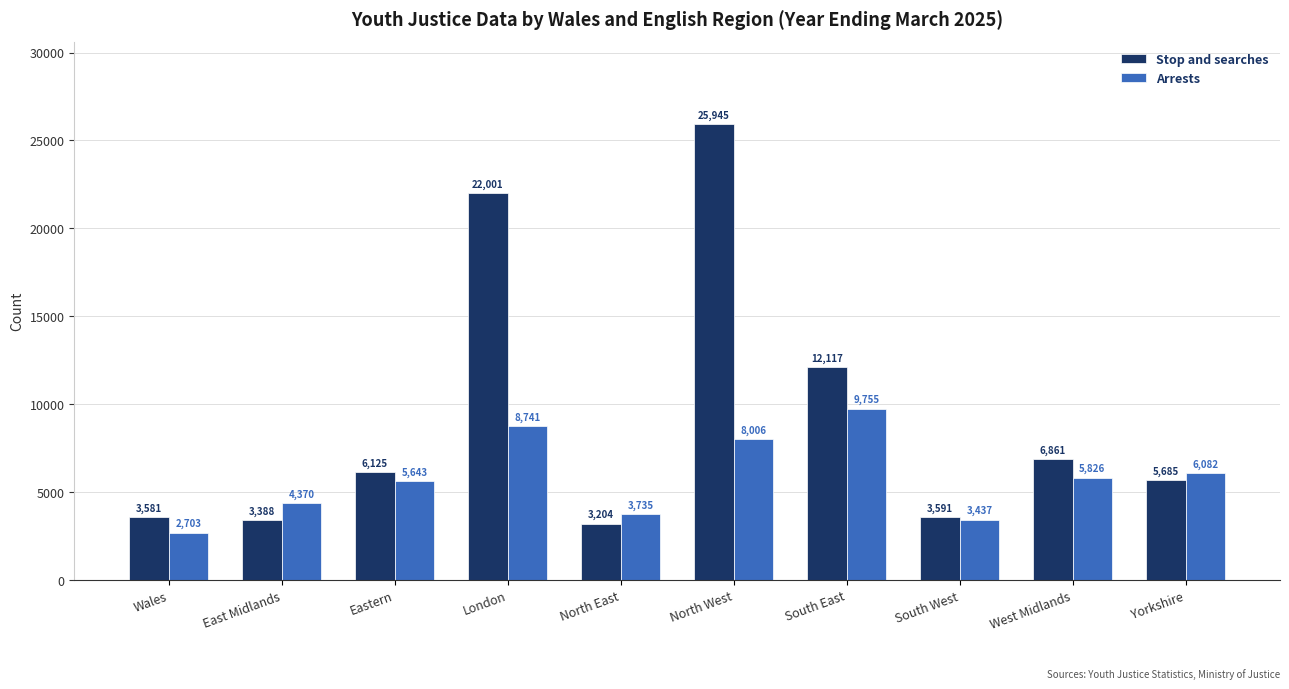

The value of Arrests at London is 15533. True or false?

False